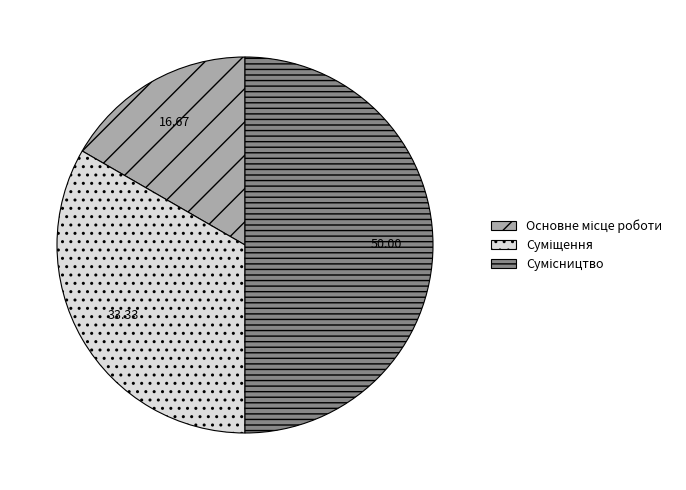

True or false: Основне місце роботи accounts for 27% of the total.

False